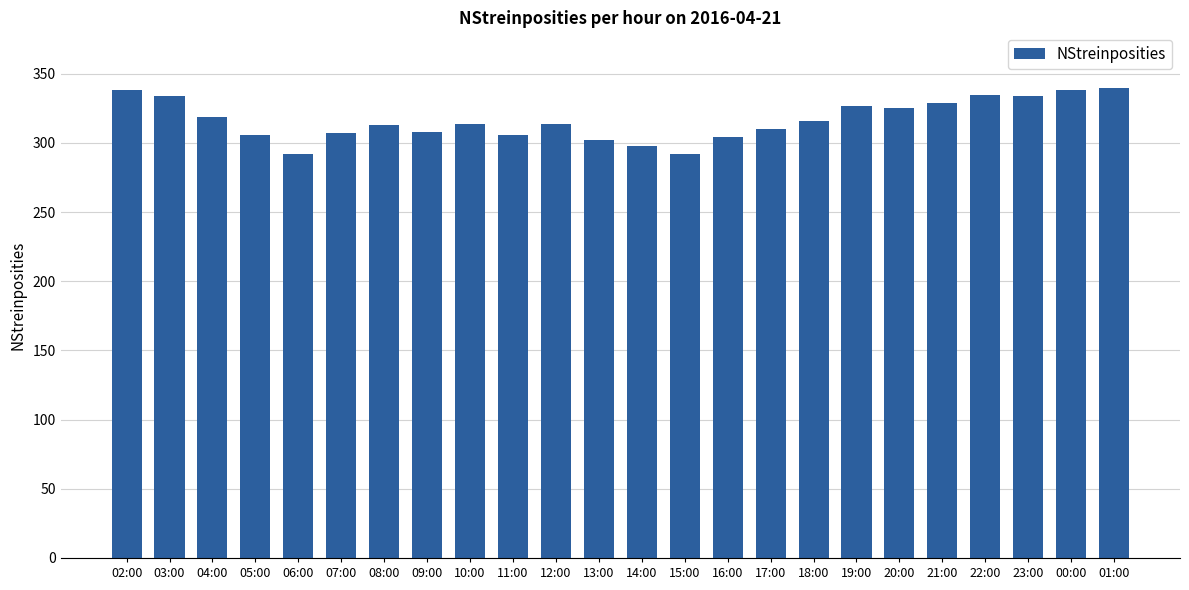

Which has a higher value, 00:00 or 16:00?

00:00